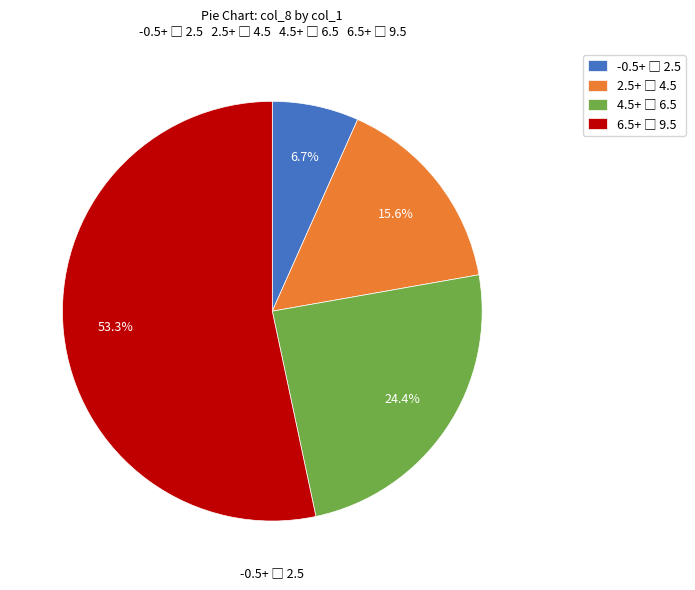

How many segments does this pie chart have?

4